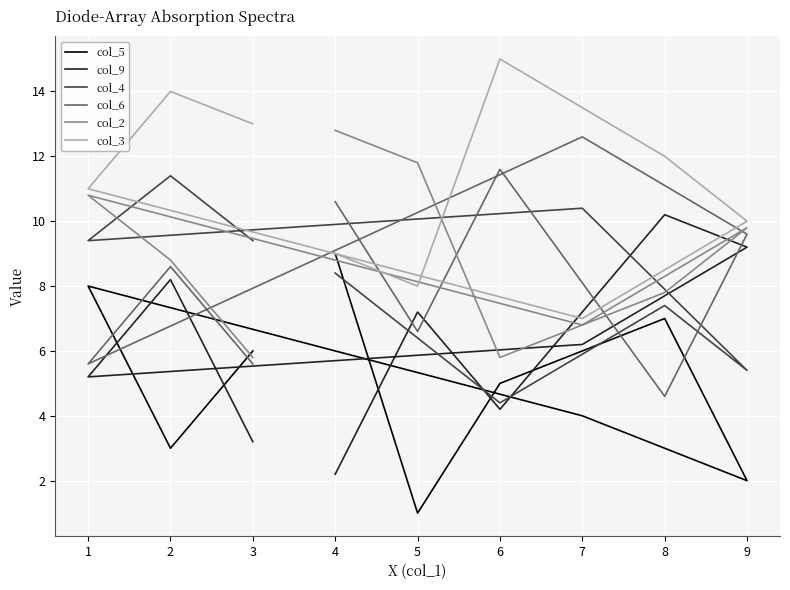

What is the difference between the col_4 values at 7 and 4?

2.0